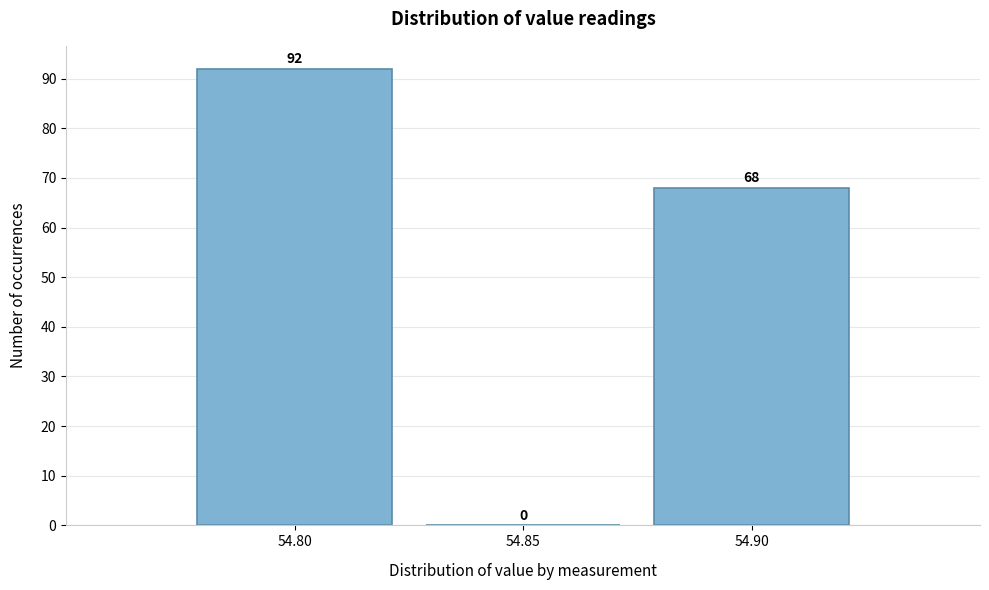

Reading left to right, list every bar in this chart as the range it spans on the x-axis followed by its height.

54.775 to 54.825: 92
54.825 to 54.875: 0
54.875 to 54.925: 68